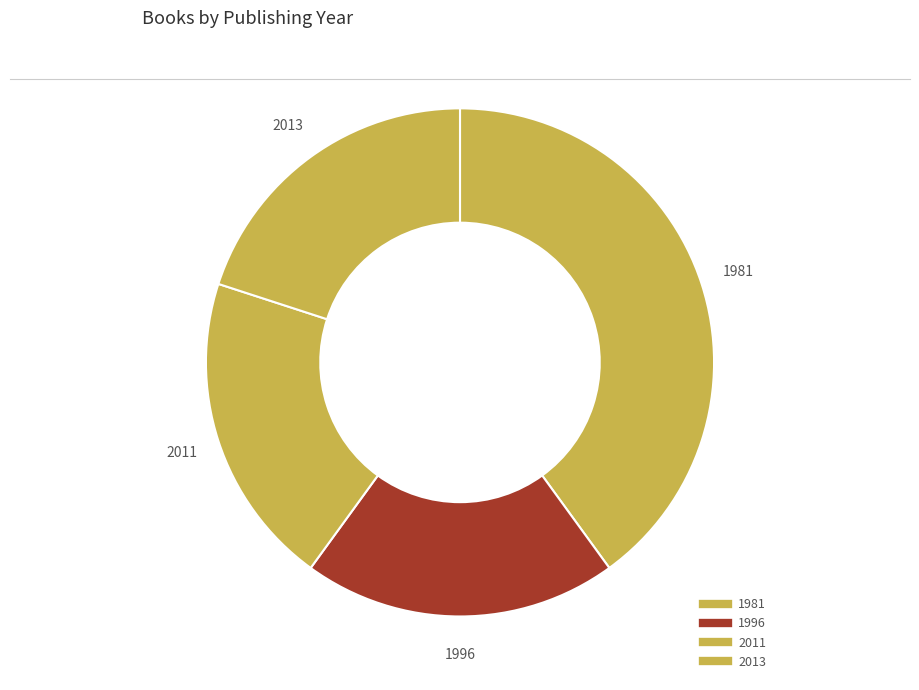

Count the number of slices in the pie.

4